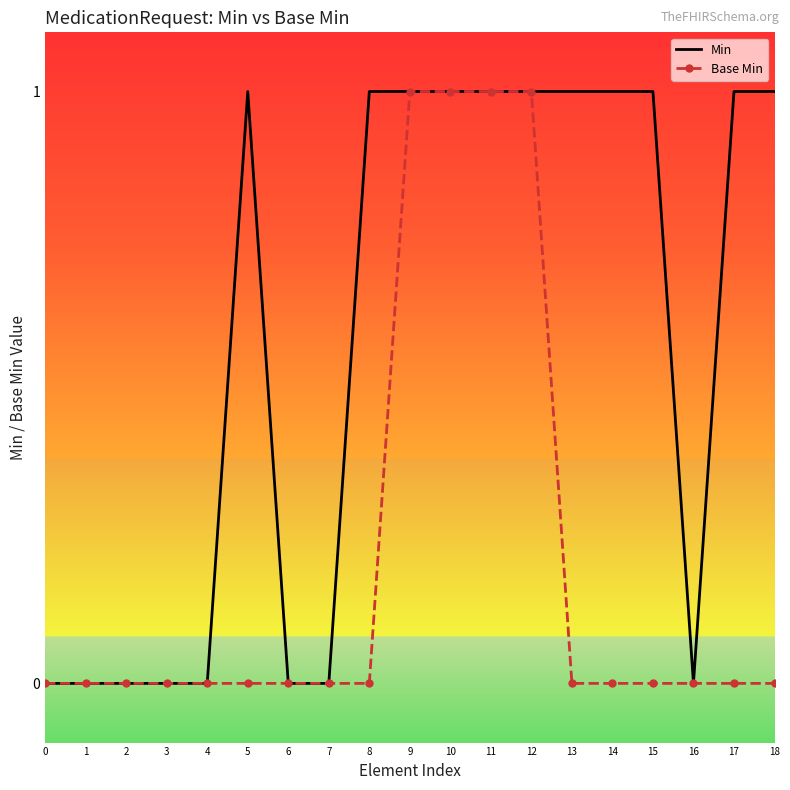

Reading left to right, extract all data points from this chart.

Min: 0	0	0	0	0	1	0	0	1	1	1	1	1	1	1	1	0	1	1
Base Min: 0	0	0	0	0	0	0	0	0	1	1	1	1	0	0	0	0	0	0